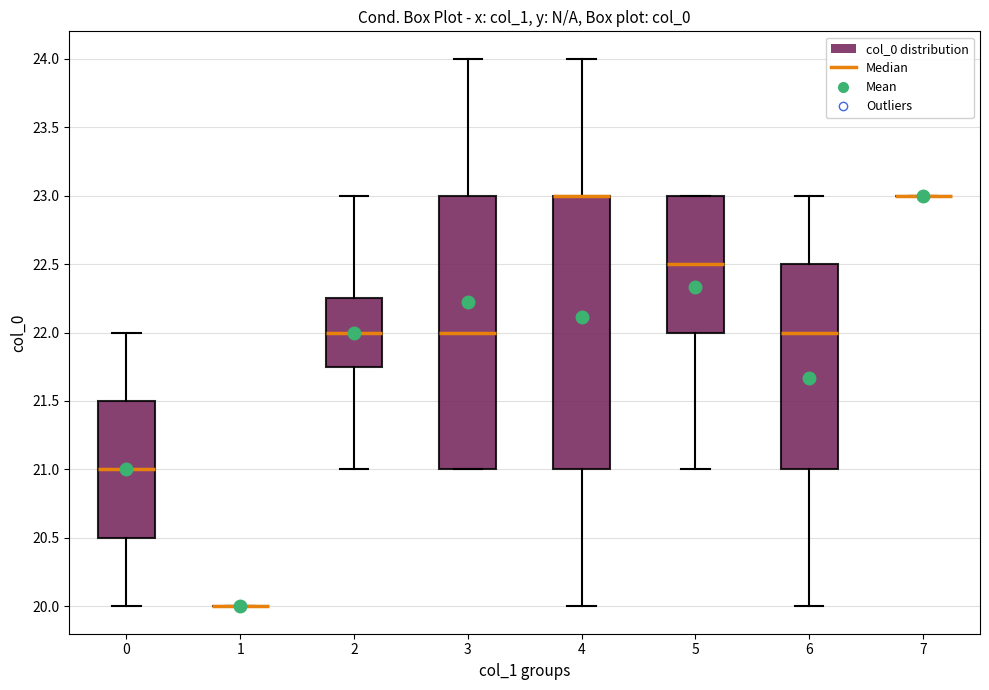

Reading left to right, read every box against the y-axis: the position of its median line, the range the box covers, and the ends of its whiskers. The values are not printed on the chart, so give them approximately, as read against the axis.

0: median 21.00, box 20.50 to 21.50, whiskers 20.00 to 22.00
1: box collapsed to a line at 20.00, whiskers 20.00 to 20.00
2: median 22.00, box 21.75 to 22.25, whiskers 21.00 to 23.00
3: median 22.00, box 21.00 to 23.00, whiskers 21.00 to 24.00
4: median 23.00 (drawn on the box's upper edge), box 21.00 to 23.00, whiskers 20.00 to 24.00
5: median 22.50, box 22.00 to 23.00, whiskers 21.00 to 23.00
6: median 22.00, box 21.00 to 22.50, whiskers 20.00 to 23.00
7: box collapsed to a line at 23.00, whiskers 23.00 to 23.00